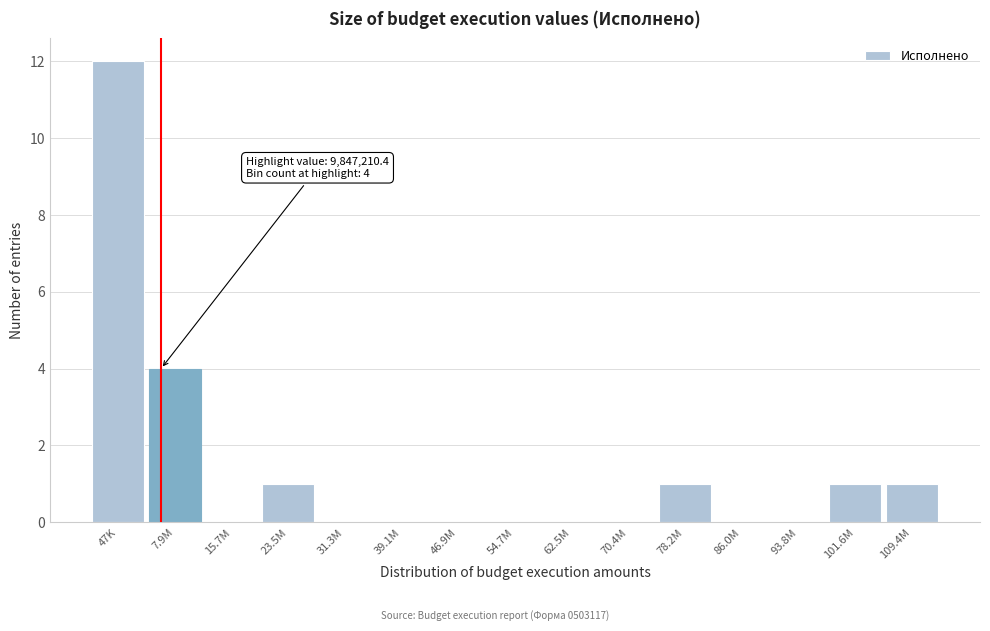

Reading right to left, what are all the values shown in this chart?

109.4M=1	101.6M=1	93.8M=0	86.0M=0	78.2M=1	70.4M=0	62.5M=0	54.7M=0	46.9M=0	39.1M=0	31.3M=0	23.5M=1	15.7M=0	7.9M=4	47K=12